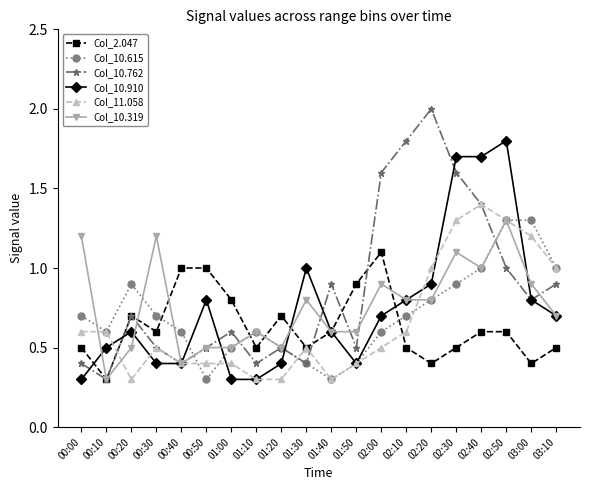

How many lines are shown in the chart?

6